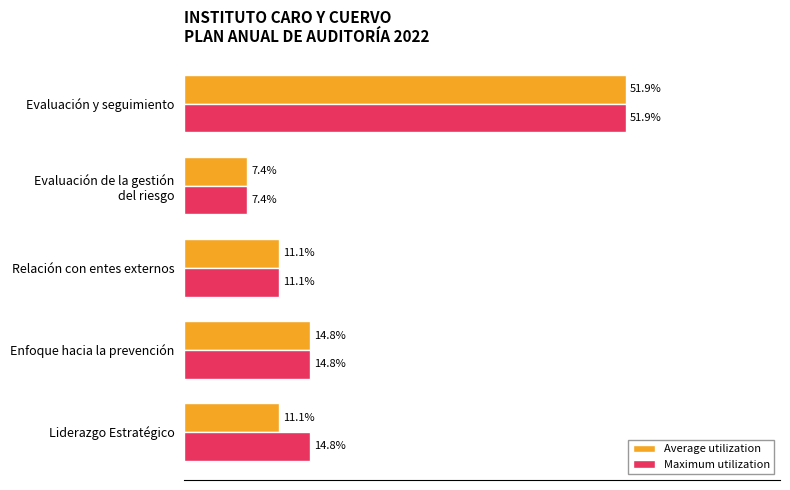

Is the value of Maximum utilization at Liderazgo Estratégico greater than the value of Average utilization at Liderazgo Estratégico?

Yes